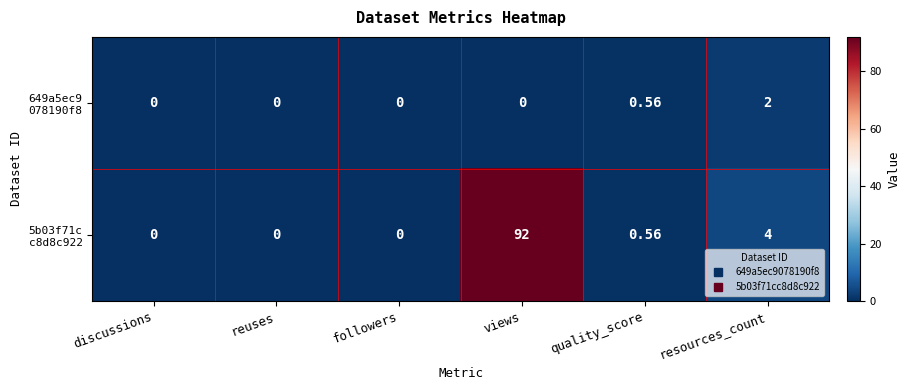

At how many categories does at least one series exceed 11?

1